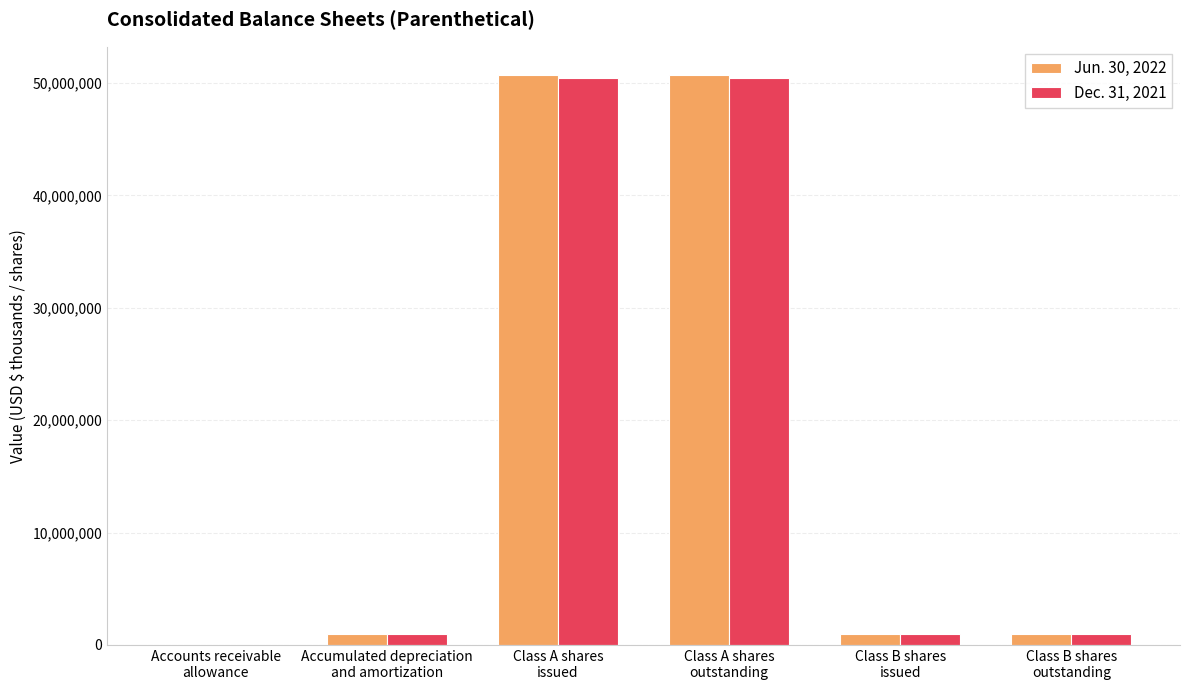

What is the maximum value shown in the chart?

50690000